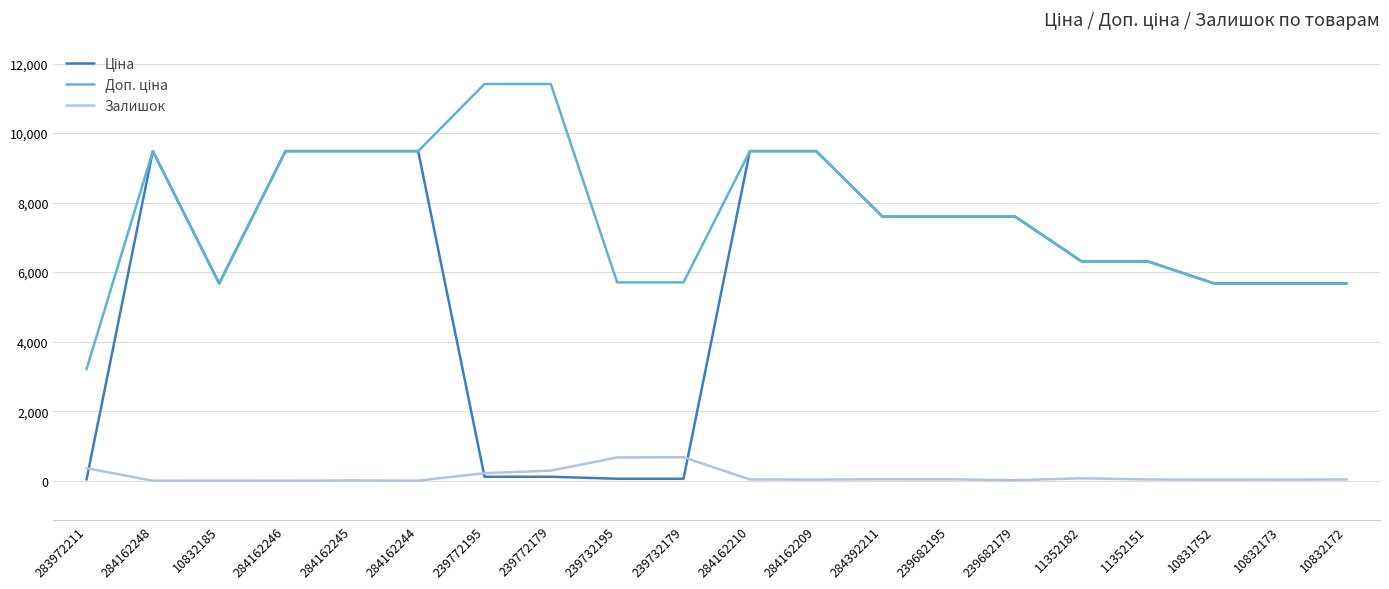

True or false: Залишок has a value of 33.0 at 284162209.

True